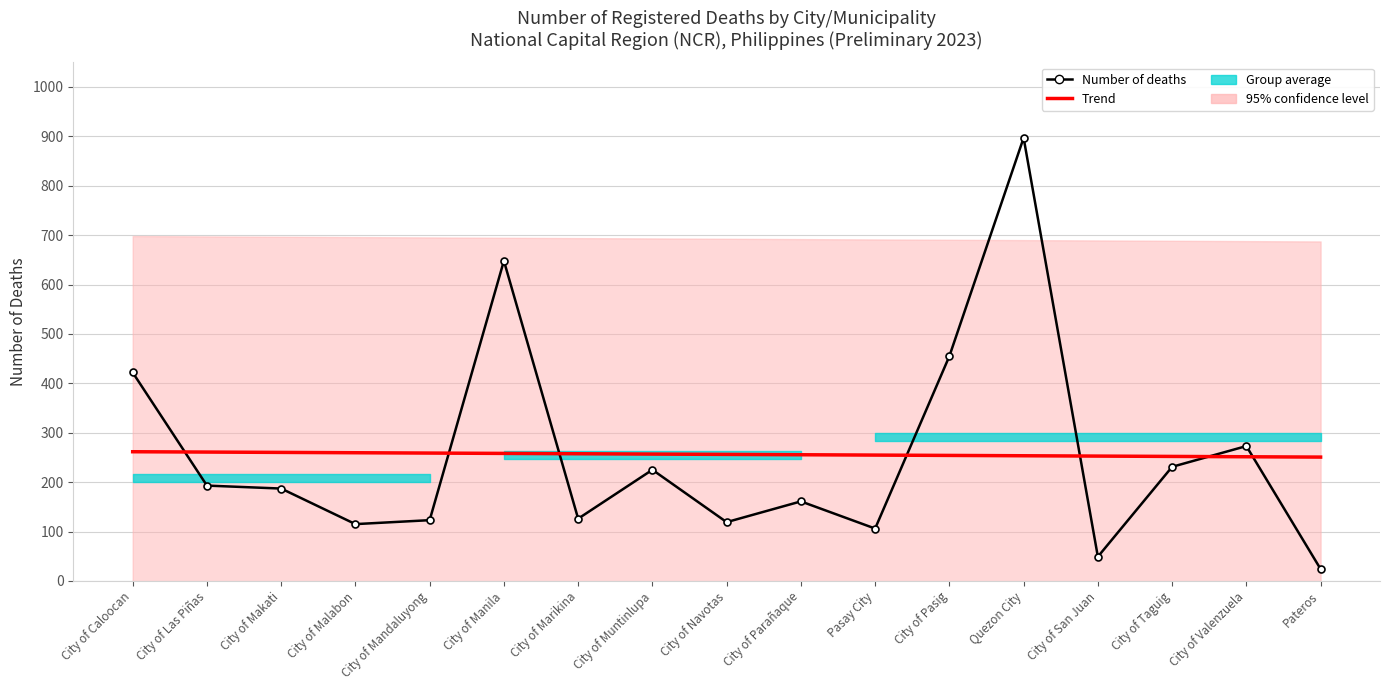

What is the label of the 12th point from the right?

City of Manila